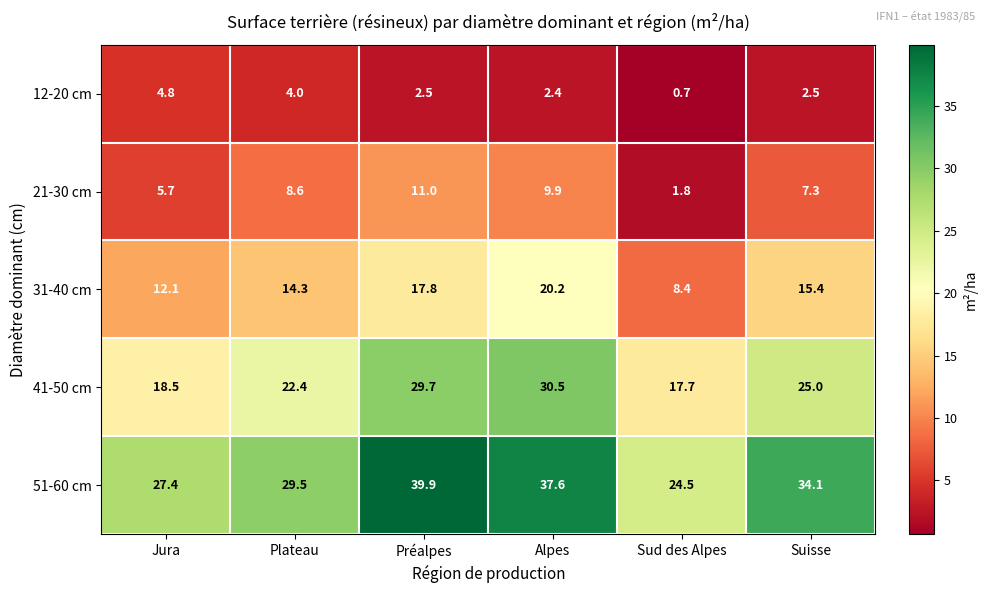

What is the difference between the maximum and minimum values in the 21-30 cm series?

9.2